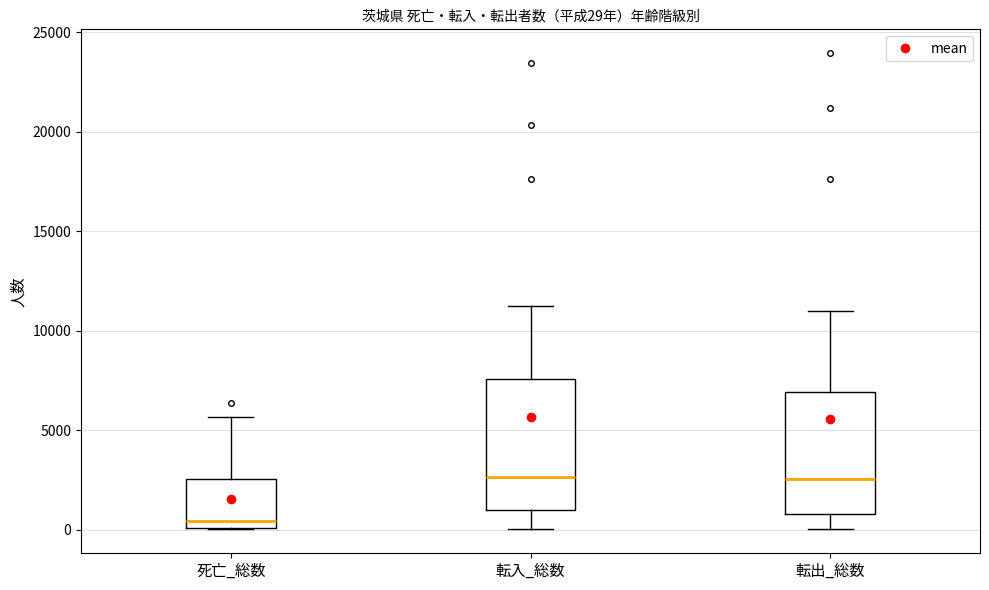

Which box's median line is the lowest?

死亡_総数